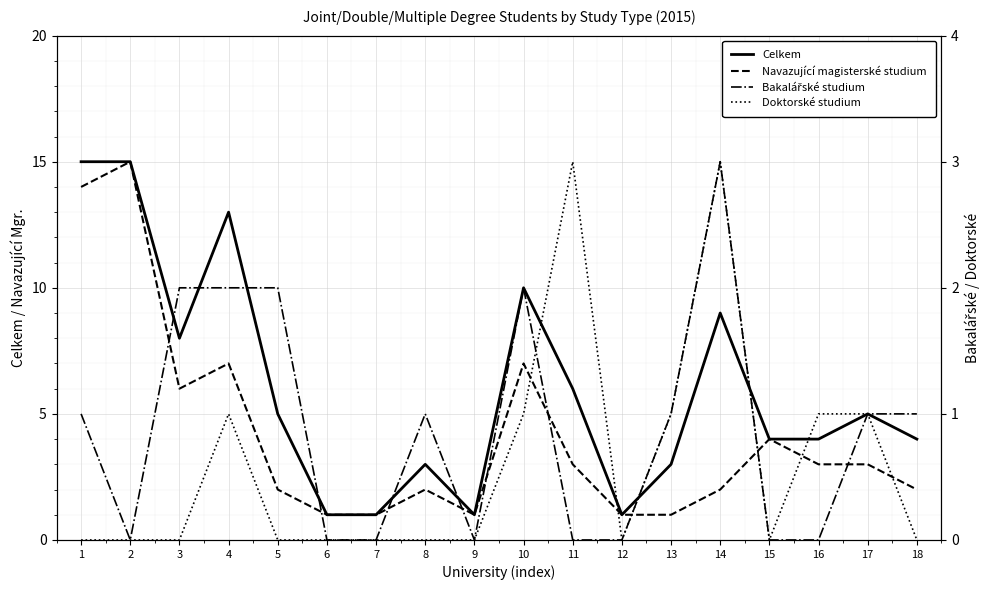

Is this an area chart (filled region under the line)?

No